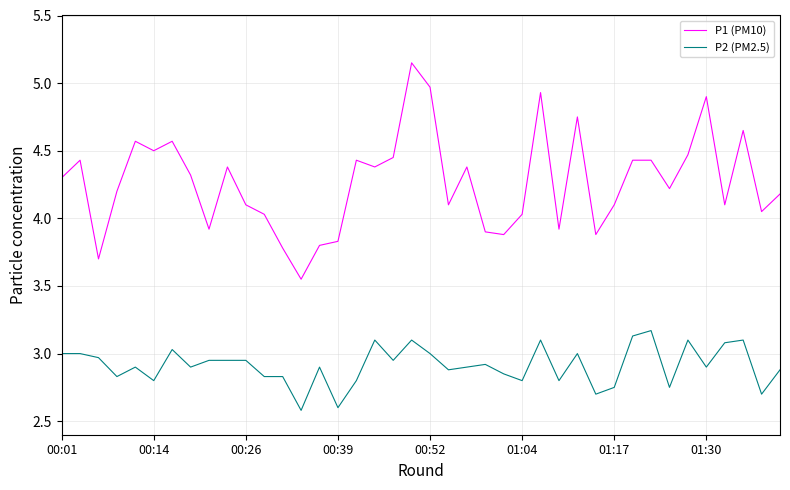

Which series has the largest range (max minus min)?

P1 (PM10)